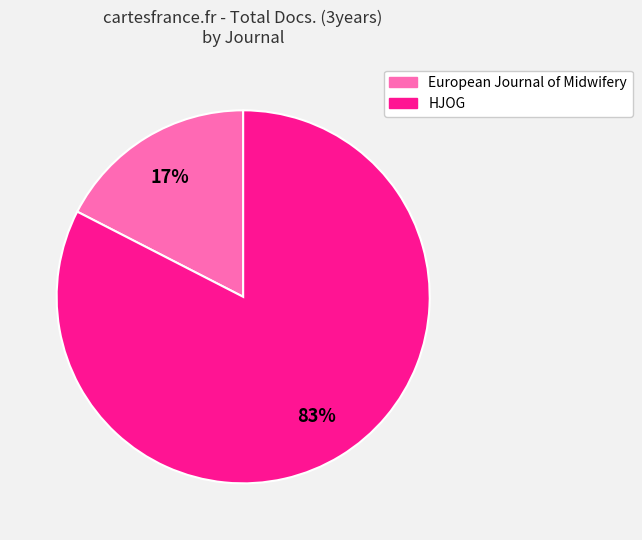

Which slice is the largest?

HJOG